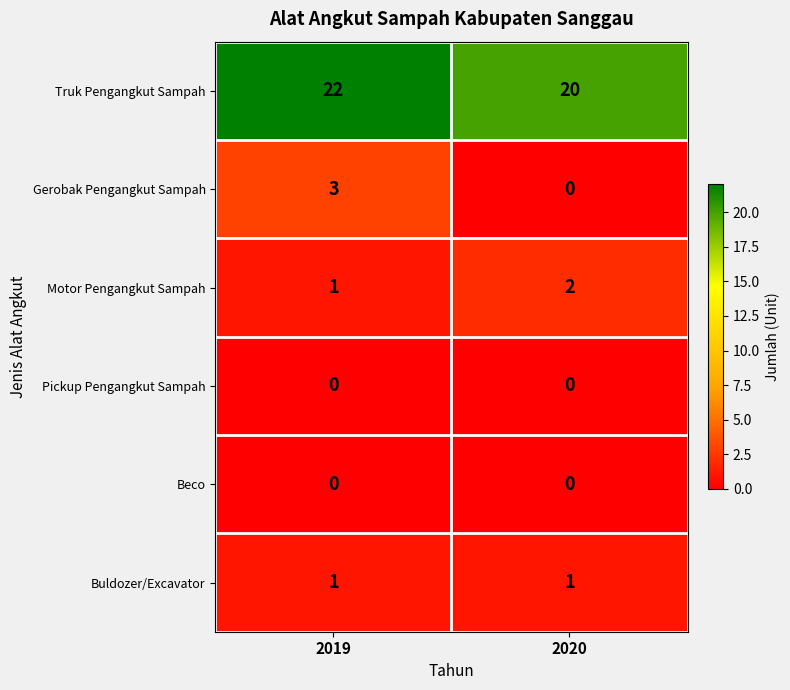

Reading left to right, transcribe all the data shown in this chart.

Truk Pengangkut Sampah: 2019=22	2020=20
Gerobak Pengangkut Sampah: 2019=3	2020=0
Motor Pengangkut Sampah: 2019=1	2020=2
Pickup Pengangkut Sampah: 2019=0	2020=0
Beco: 2019=0	2020=0
Buldozer/Excavator: 2019=1	2020=1